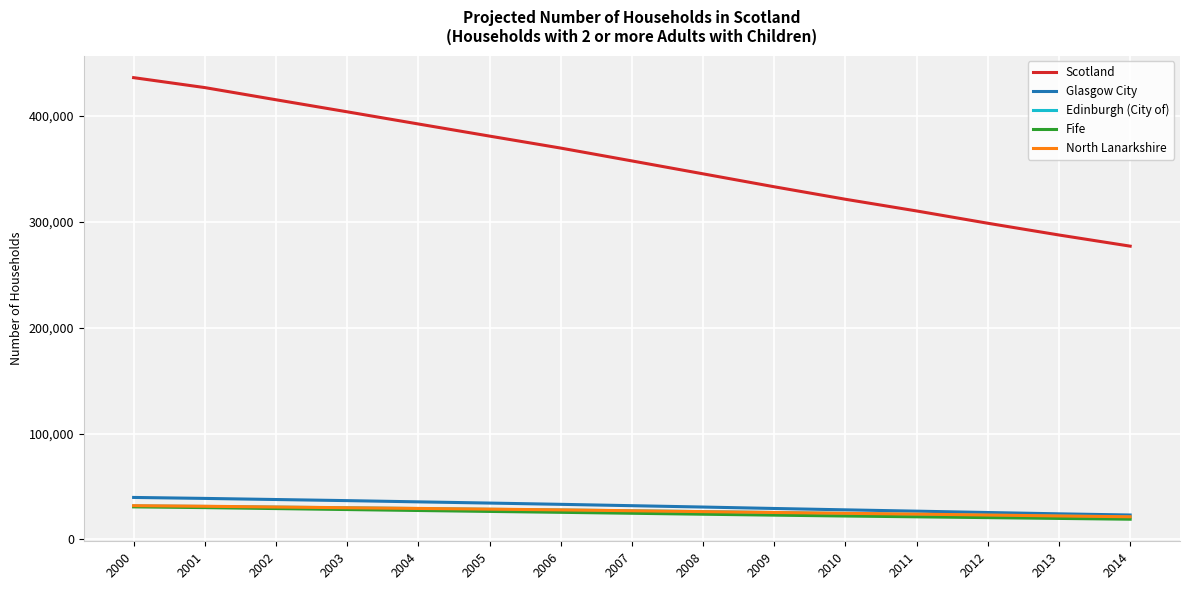

True or false: Scotland has more than 0 points higher than both neighbors.

False